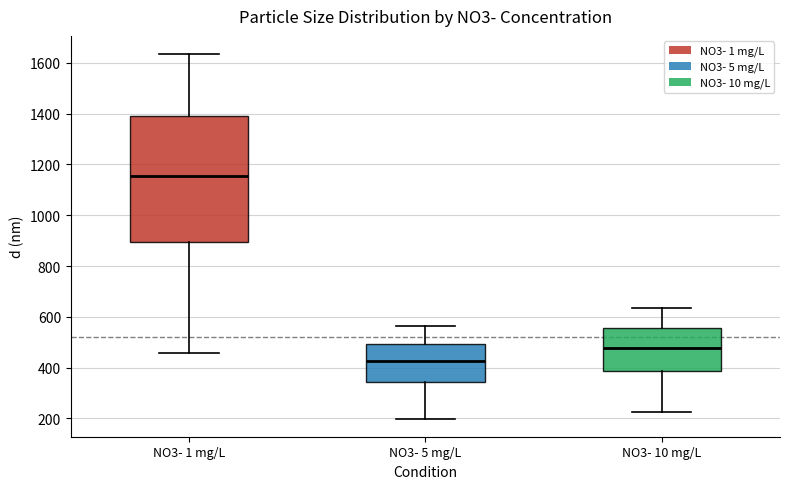

Reading left to right, transcribe this box plot: for each box, give where its median line is, the range the box spans, and where its two whiskers end, as read against the y-axis. The values are not printed on the chart, so give them approximately, as read against the axis.

NO3- 1 mg/L: median 1160, box 900 to 1400, whiskers 460 to 1640
NO3- 5 mg/L: median 420, box 340 to 500, whiskers 200 to 560
NO3- 10 mg/L: median 480, box 380 to 560, whiskers 220 to 640